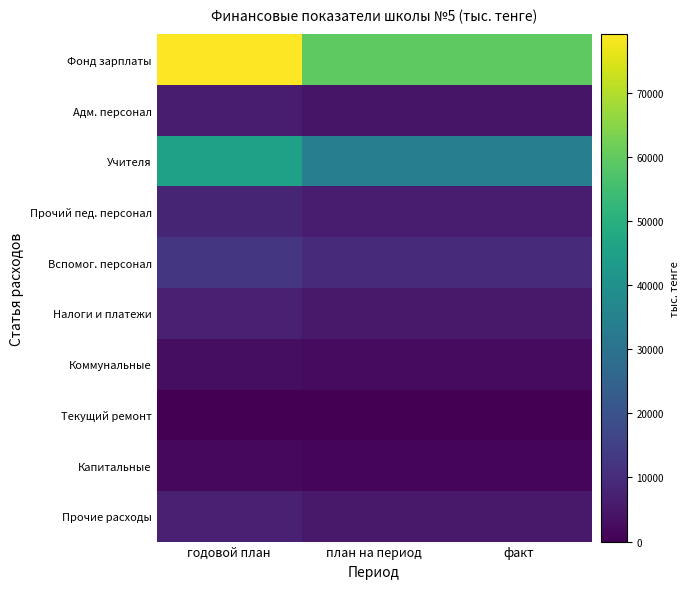

What is the spread (max minus min) of values at годовой план?

79120.5